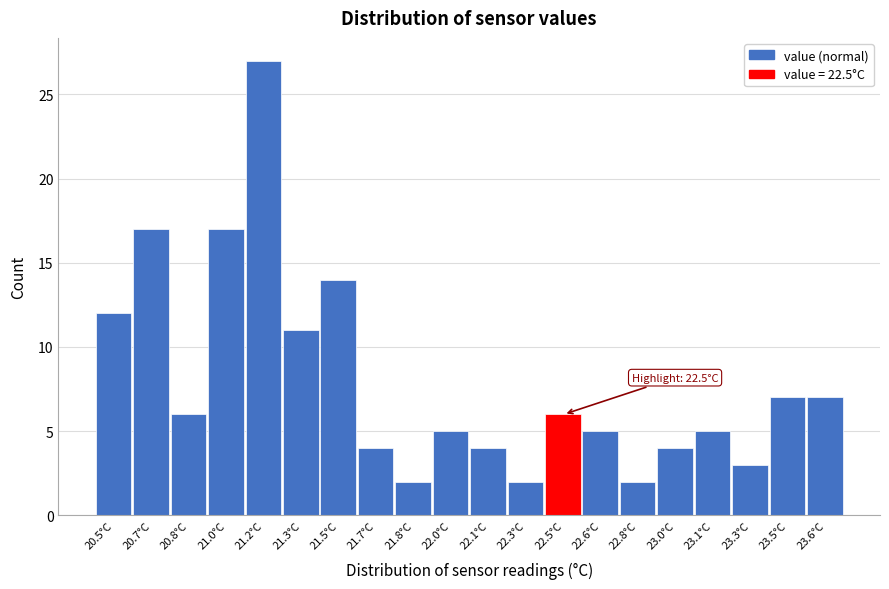

Reading right to left, list all the values displayed in this chart.

23.6°C=7	23.5°C=7	23.3°C=3	23.1°C=5	23.0°C=4	22.8°C=2	22.6°C=5	22.5°C=6	22.3°C=2	22.1°C=4	22.0°C=5	21.8°C=2	21.7°C=4	21.5°C=14	21.3°C=11	21.2°C=27	21.0°C=17	20.8°C=6	20.7°C=17	20.5°C=12